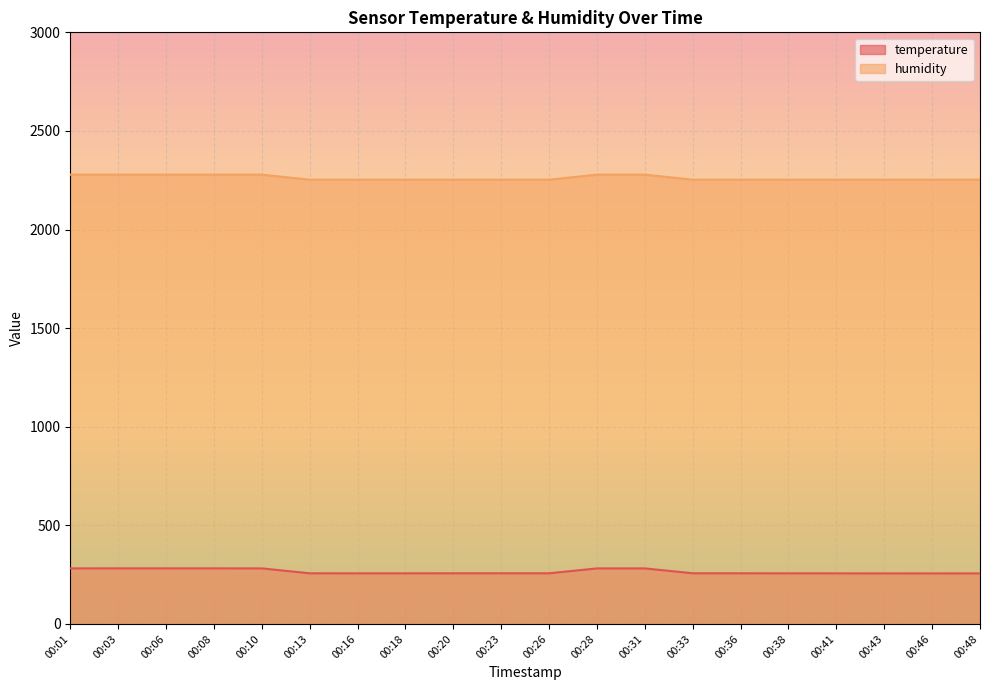

What is the difference between the humidity values at 00:28 and 00:13?

25.6